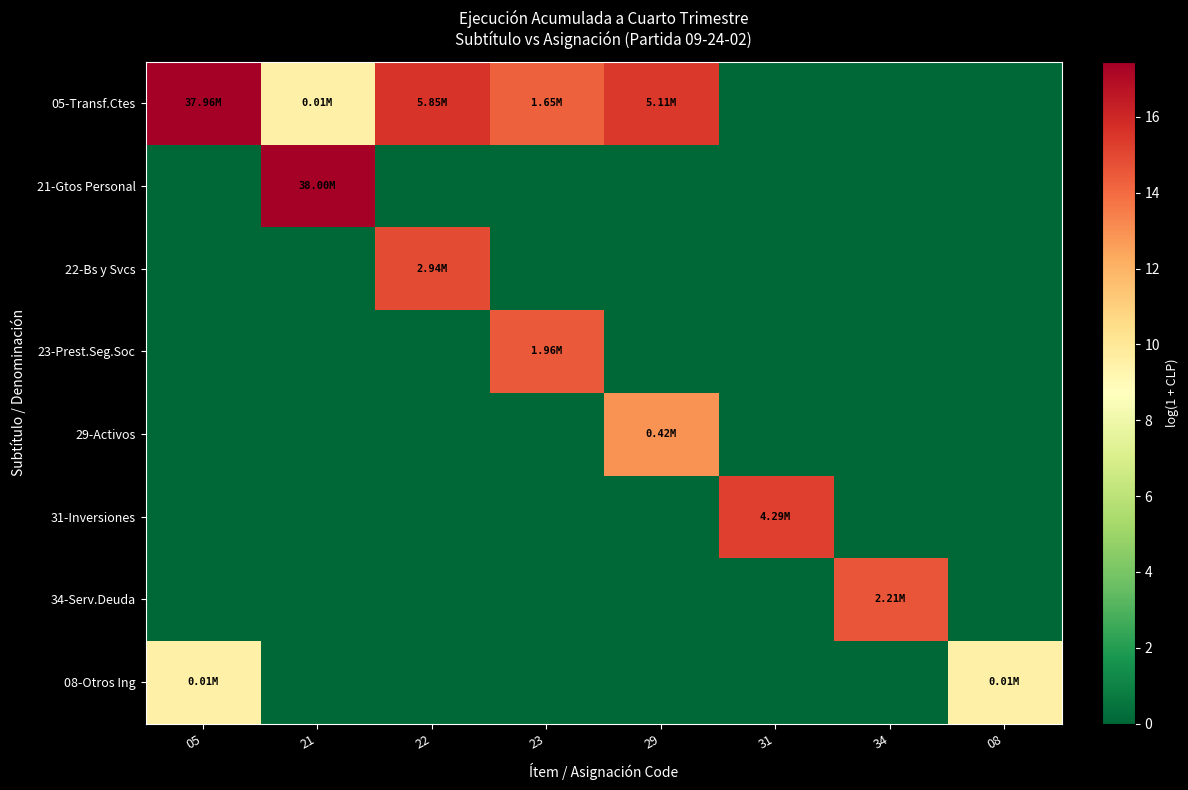

Reading left to right, list all the values displayed in this chart.

05-Transf.Ctes: 05=17.5	21=9.5	22=15.6	23=14.3	29=15.4	31=0.0	34=0.0	08=0.0
21-Gtos Personal: 05=0.0	21=17.5	22=0.0	23=0.0	29=0.0	31=0.0	34=0.0	08=0.0
22-Bs y Svcs: 05=0.0	21=0.0	22=14.9	23=0.0	29=0.0	31=0.0	34=0.0	08=0.0
23-Prest.Seg.Soc: 05=0.0	21=0.0	22=0.0	23=14.5	29=0.0	31=0.0	34=0.0	08=0.0
29-Activos: 05=0.0	21=0.0	22=0.0	23=0.0	29=12.9	31=0.0	34=0.0	08=0.0
31-Inversiones: 05=0.0	21=0.0	22=0.0	23=0.0	29=0.0	31=15.3	34=0.0	08=0.0
34-Serv.Deuda: 05=0.0	21=0.0	22=0.0	23=0.0	29=0.0	31=0.0	34=14.6	08=0.0
08-Otros Ing: 05=9.5	21=0.0	22=0.0	23=0.0	29=0.0	31=0.0	34=0.0	08=9.5